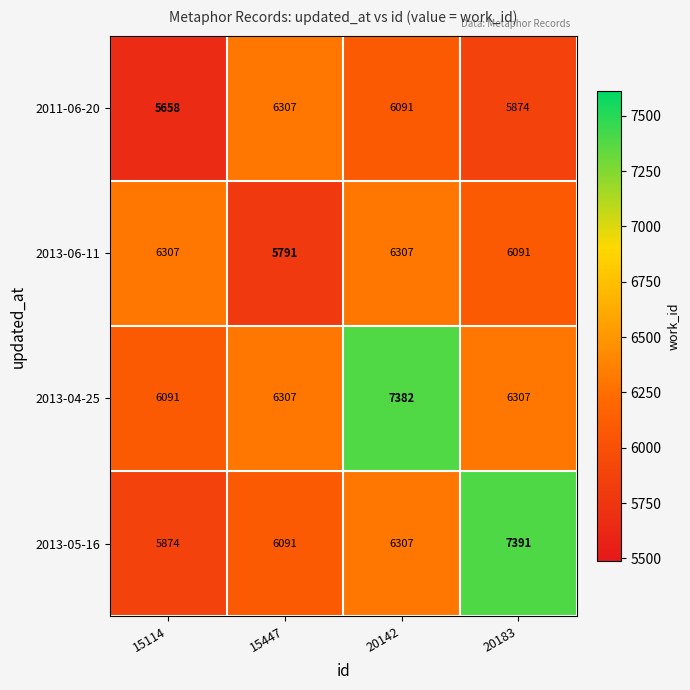

Where is 2011-06-20 nearest to the value 5982?

20183